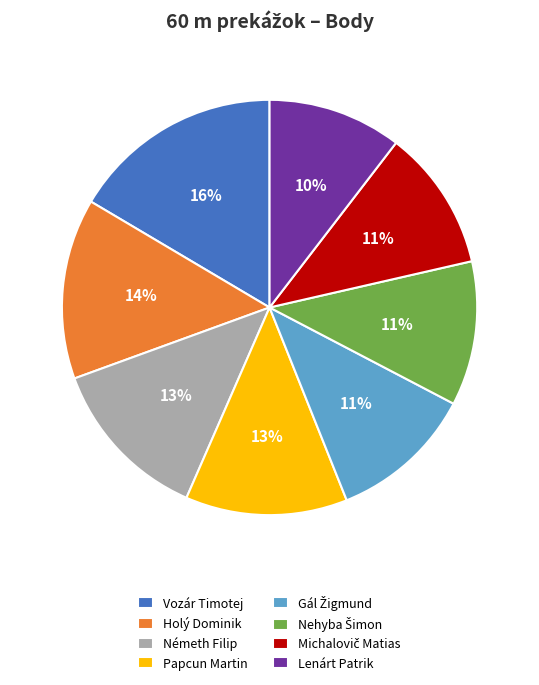

Do Lenárt Patrik and Holý Dominik together represent more than half of the pie?

No